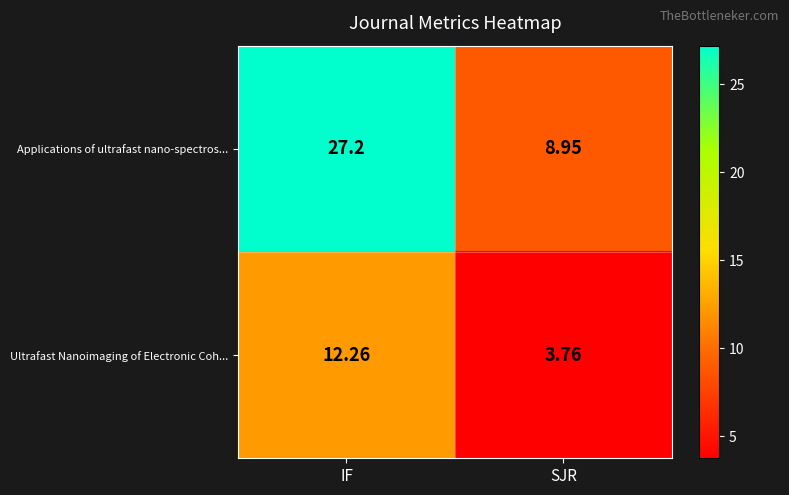

At how many categories does at least one series exceed 18?

1